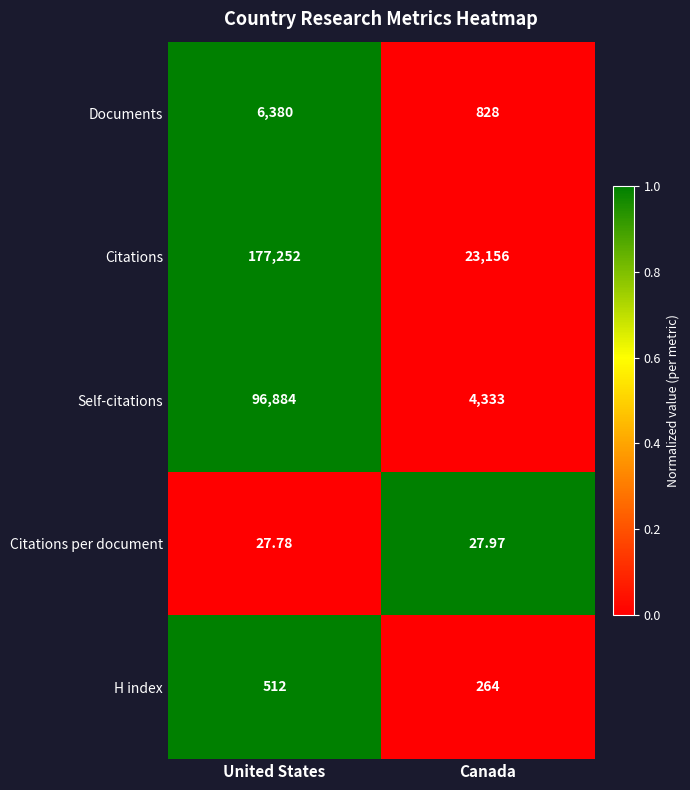

Rank the series by their maximum value, from lowest to highest.

Citations per document, H index, Documents, Self-citations, Citations